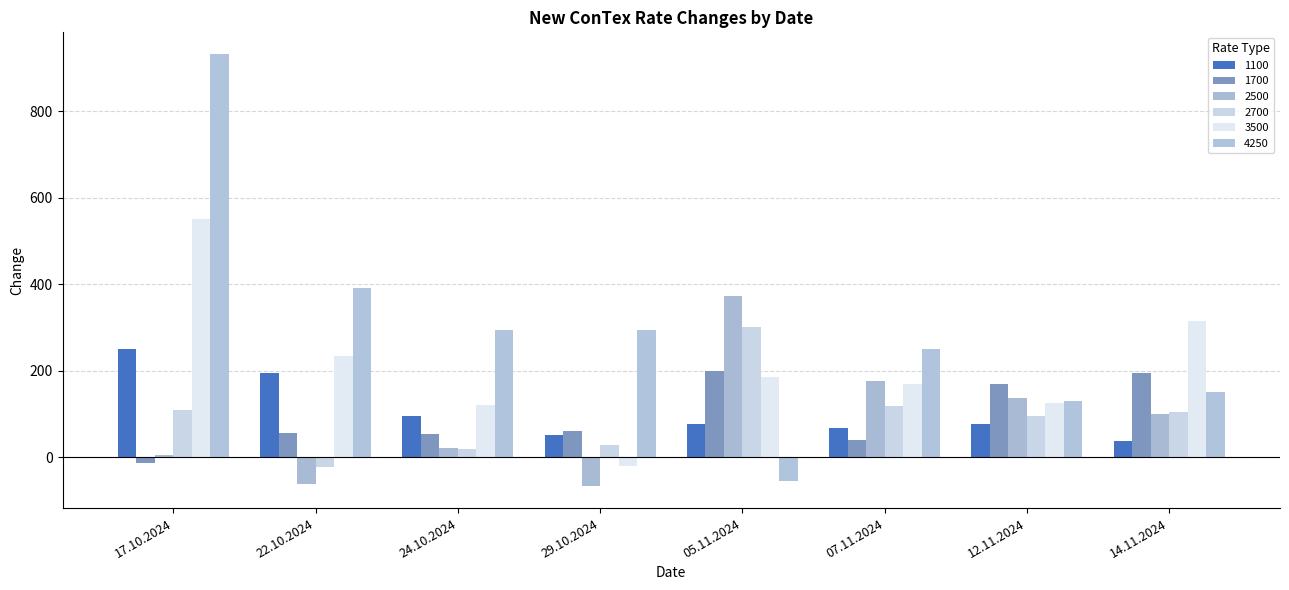

Which has a higher value, 24.10.2024 or 12.11.2024?

24.10.2024